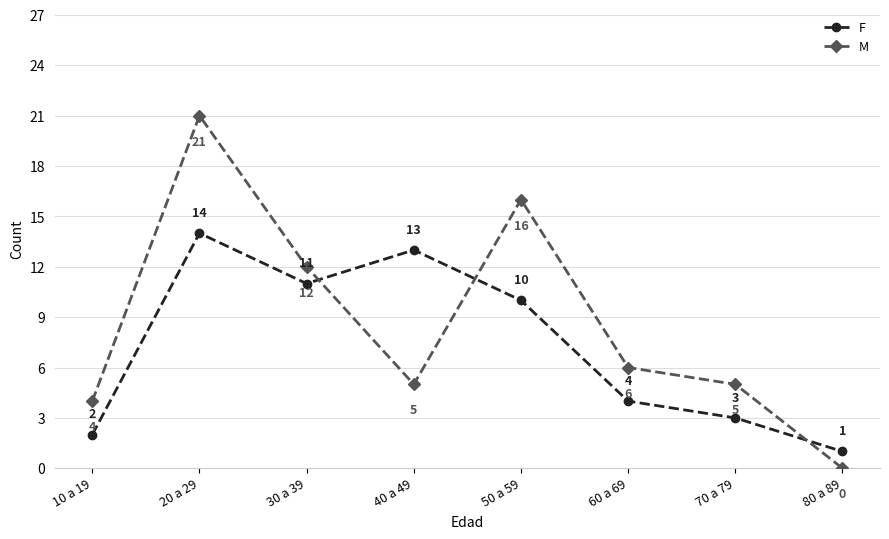

Where do M and F first cross each other?

30 a 39 and 40 a 49